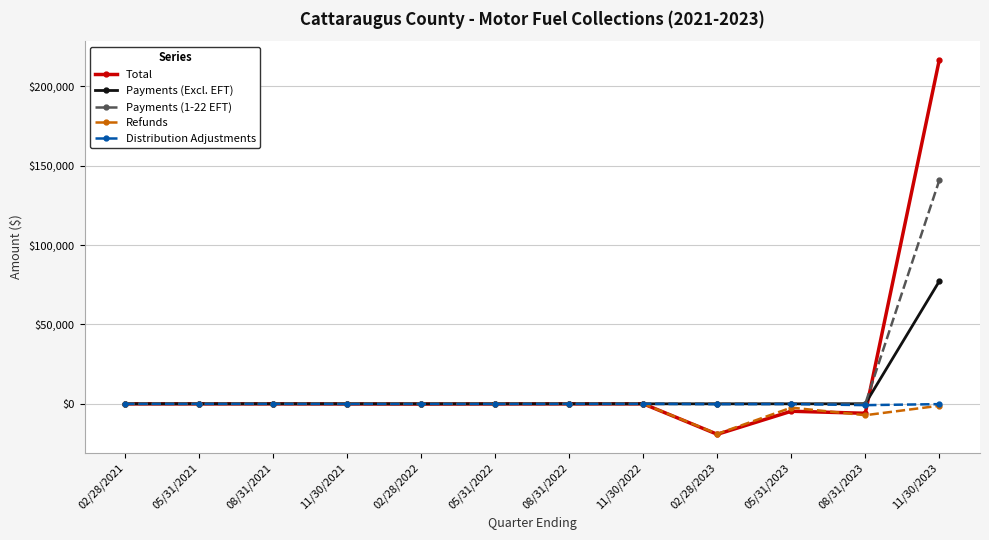

Which series has the largest total across all categories?

Total